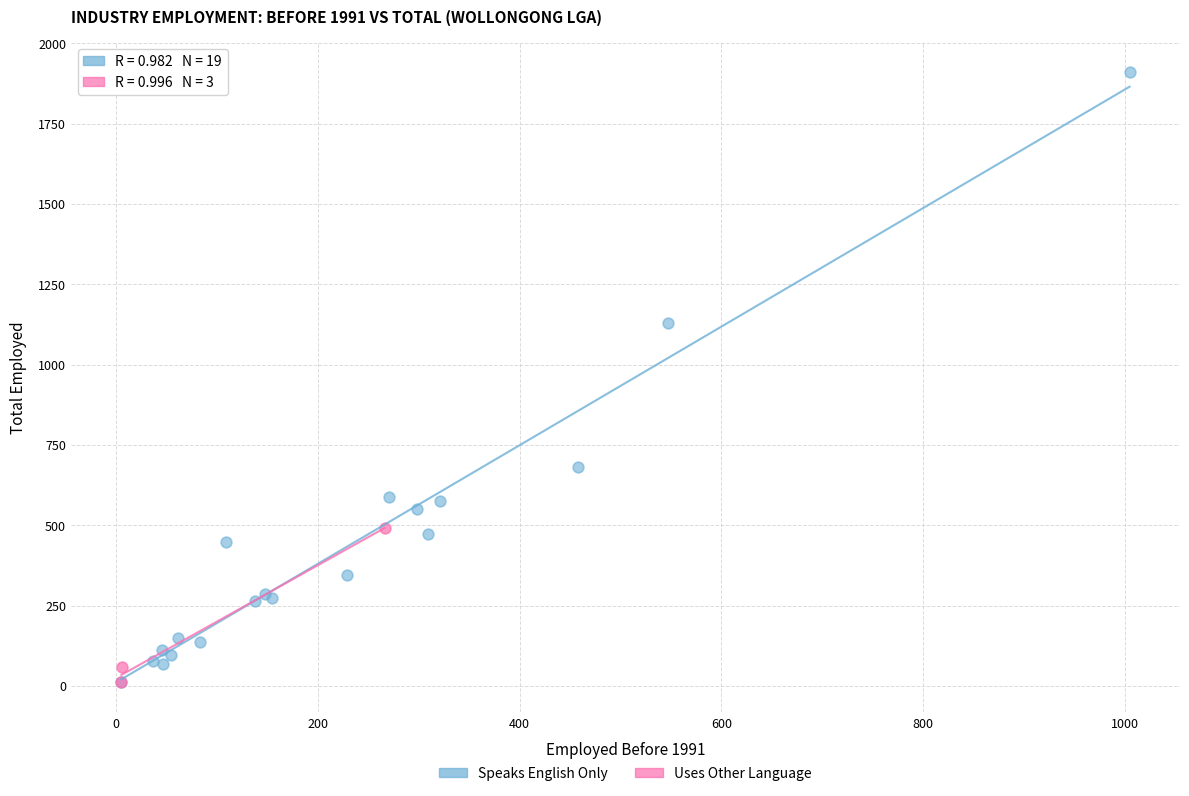

Which series has the largest Y range (max minus min)?

Speaks English Only